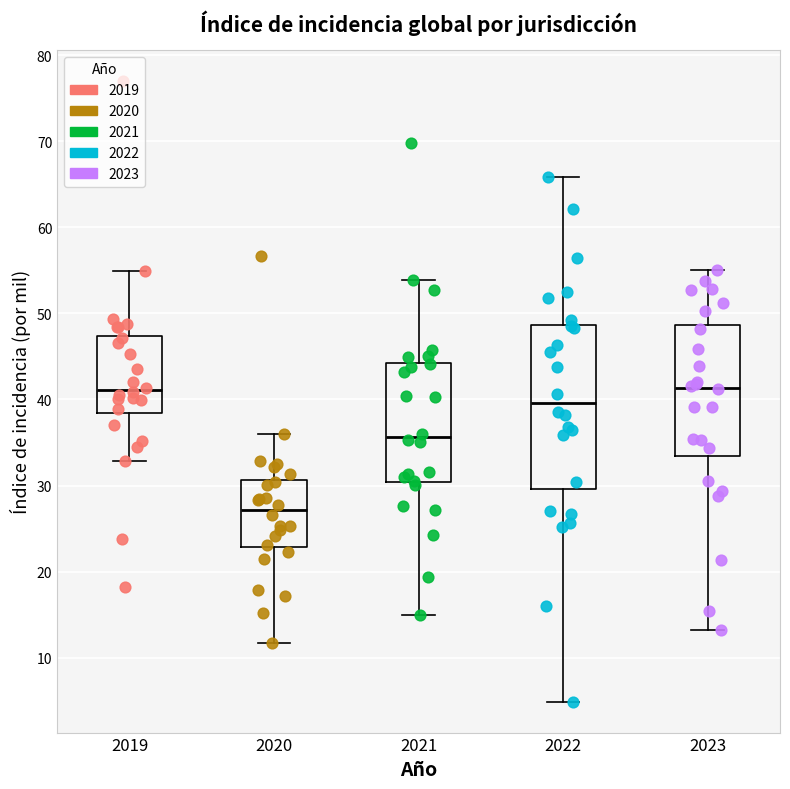

Which box has the lowest median line?

2020